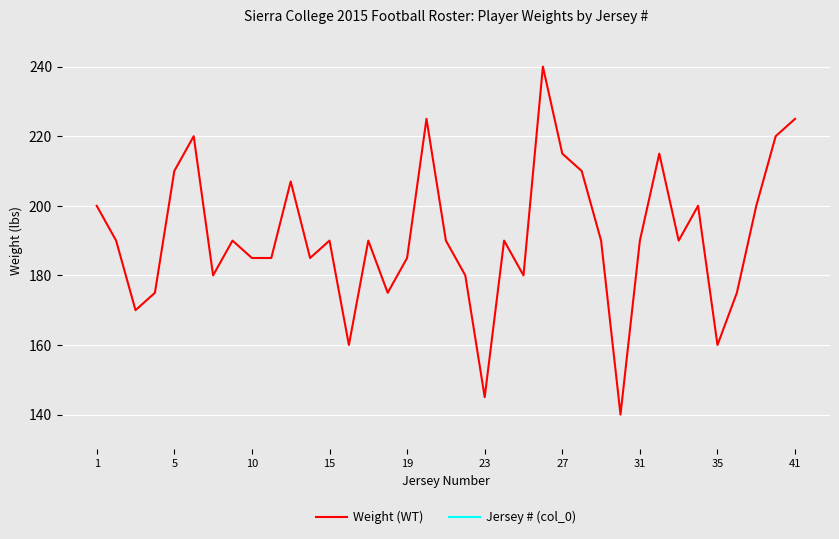

True or false: Weight (WT) has a value of 328 at 30.

False